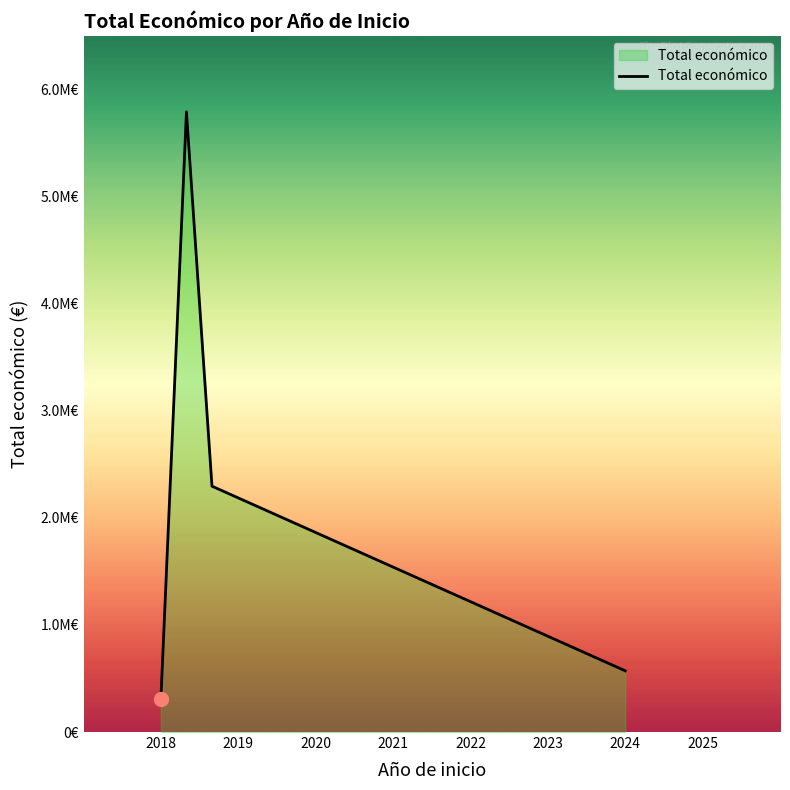

Which label corresponds to the largest value in the chart?

2018